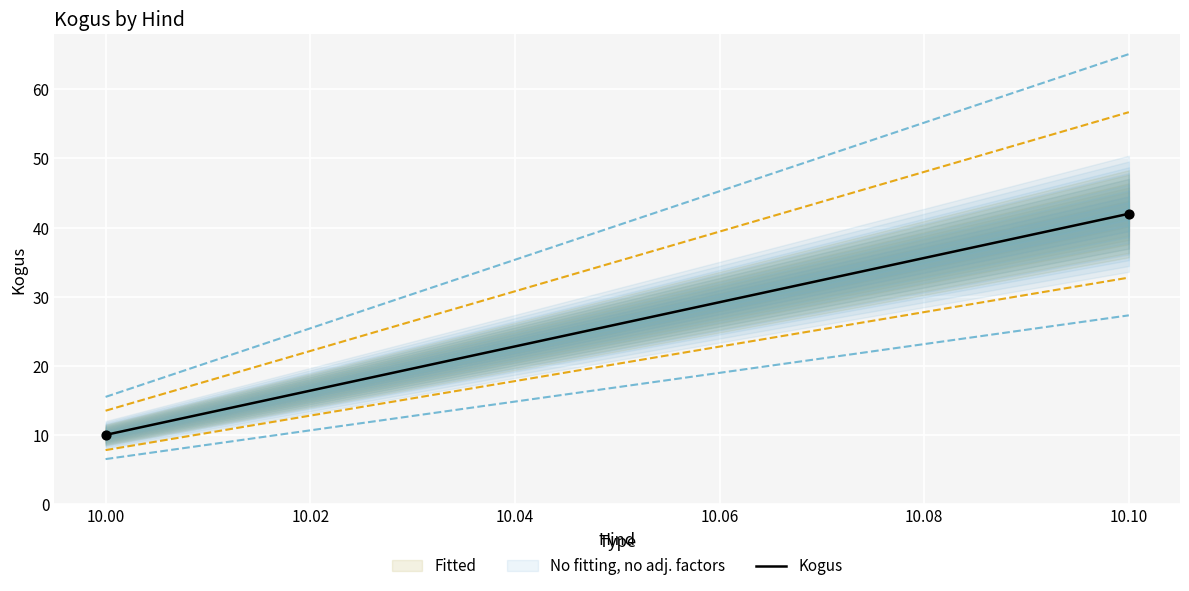

What is the range of Y values (max minus min)?

32